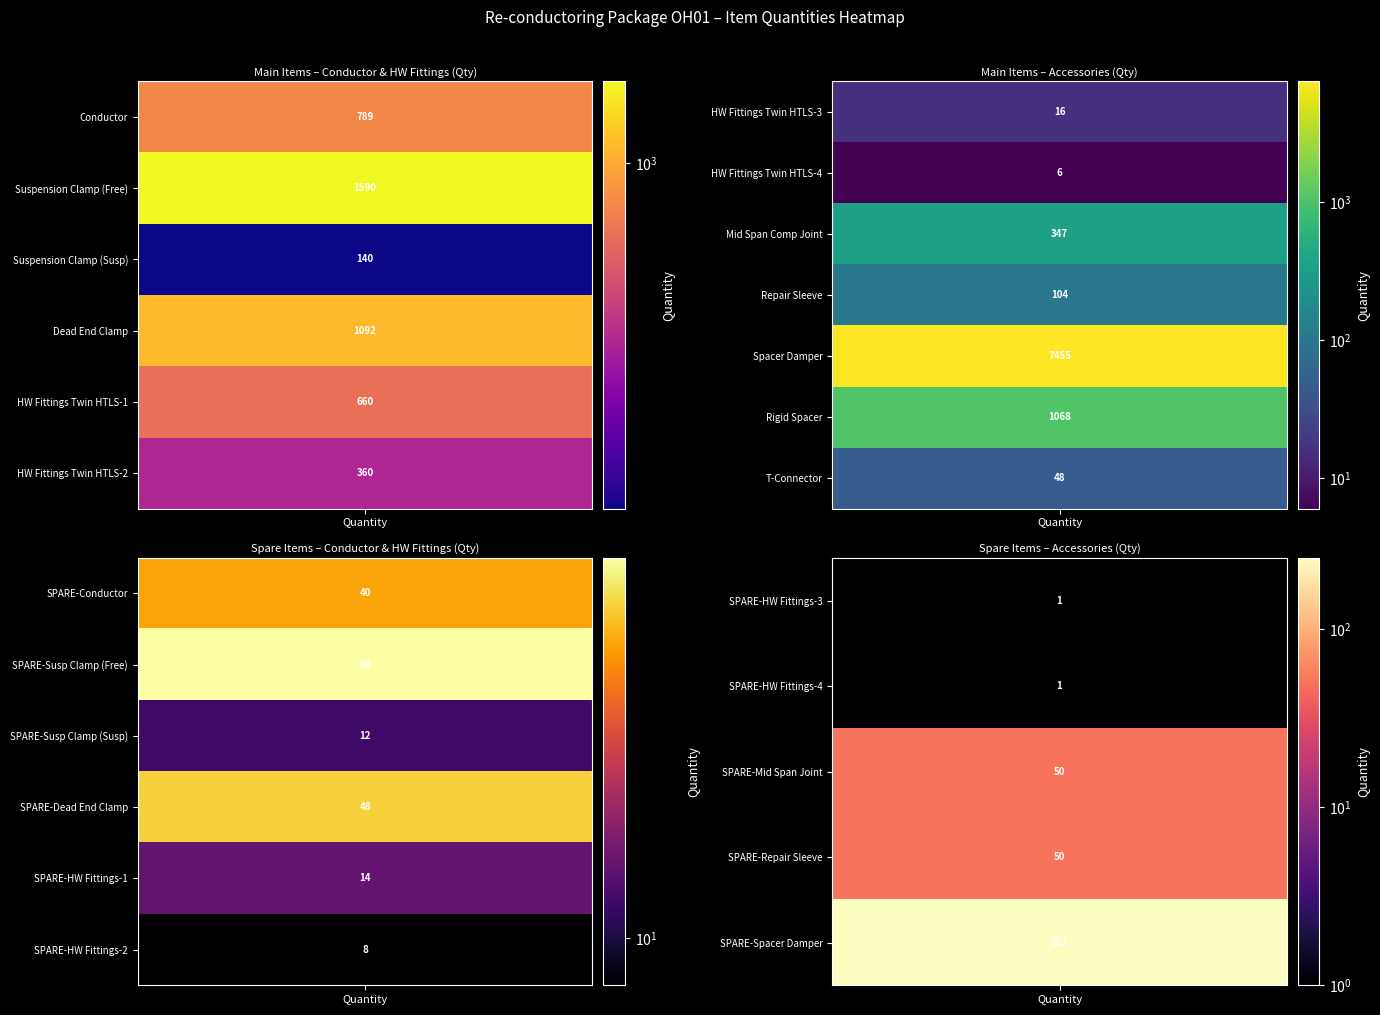

The value of Conductor at 21 is 30. True or false?

False